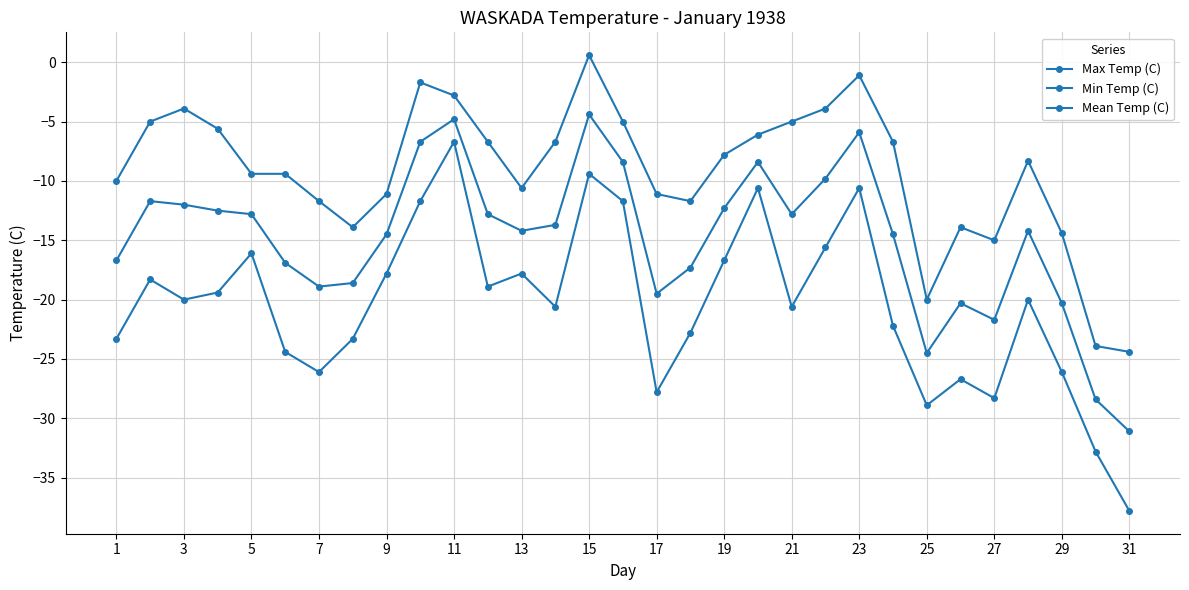

How many distinct data groups are displayed?

3